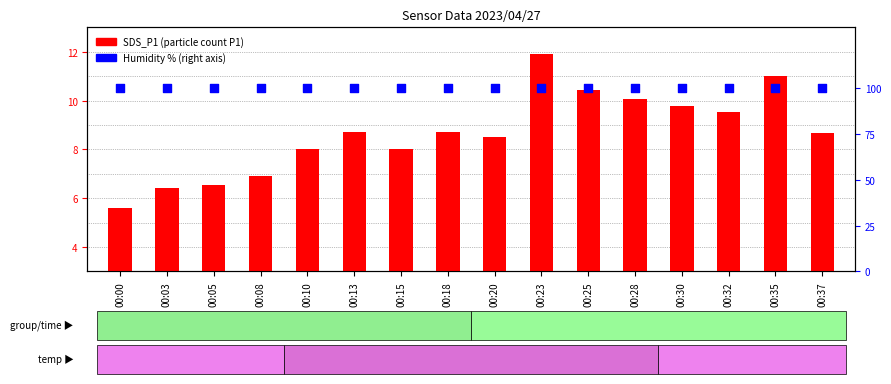

Which series has the largest total across all categories?

Humidity %